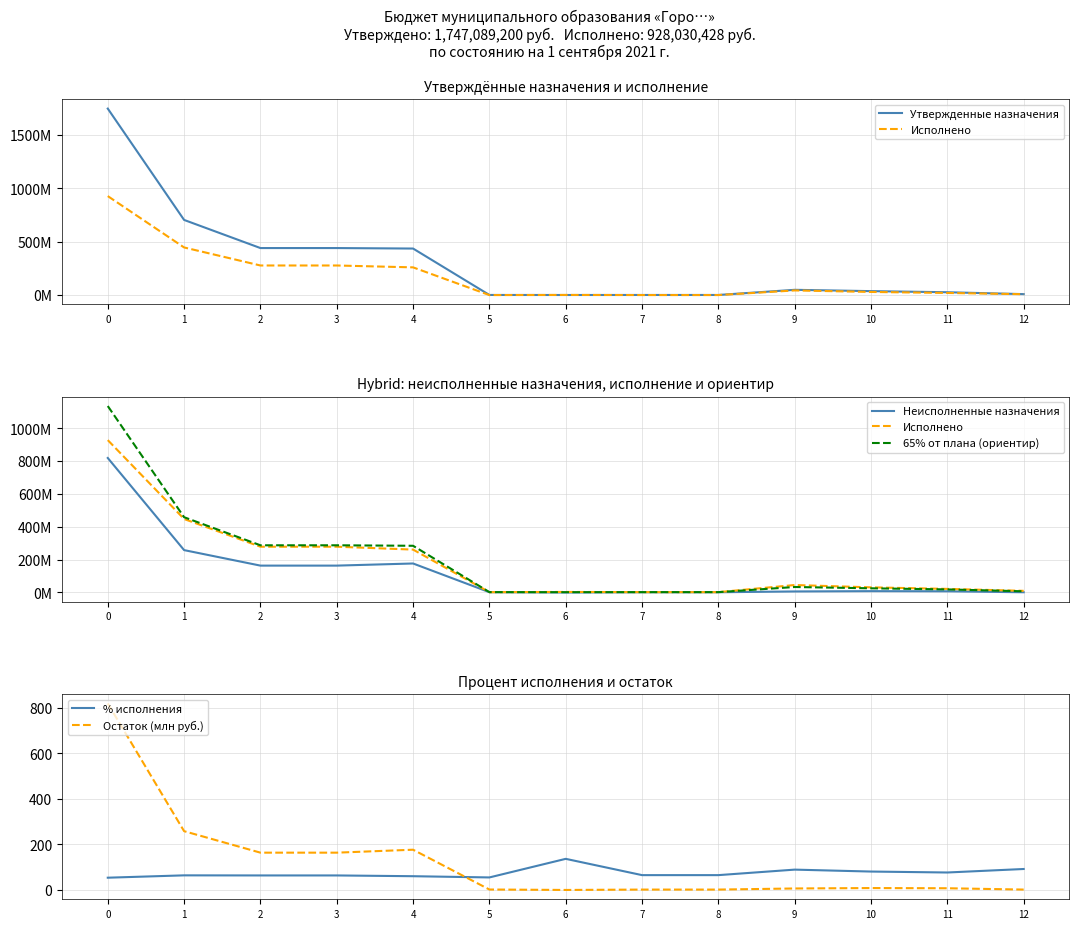

How many negative values does the Неисполненные назначения series have?

1